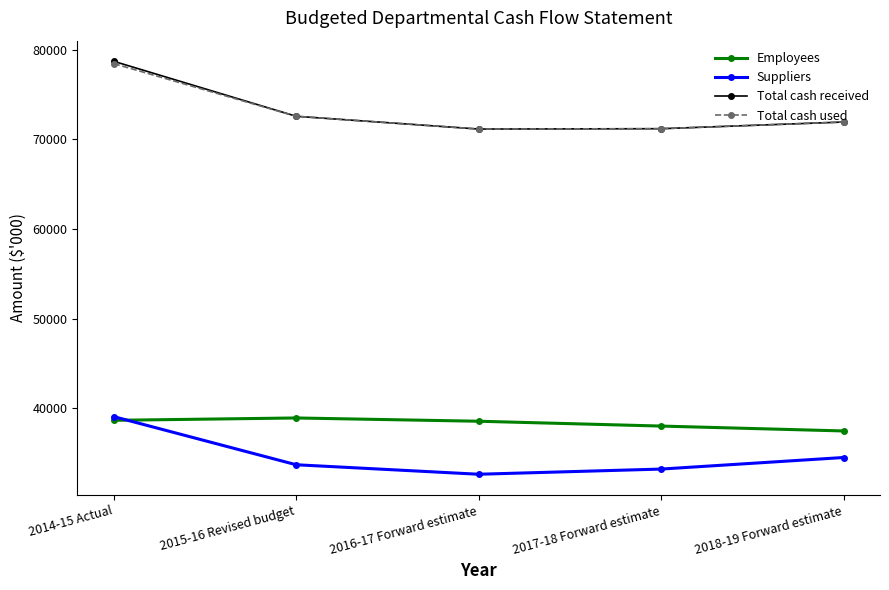

At which label is Total cash used closest to 74803?

2015-16 Revised budget